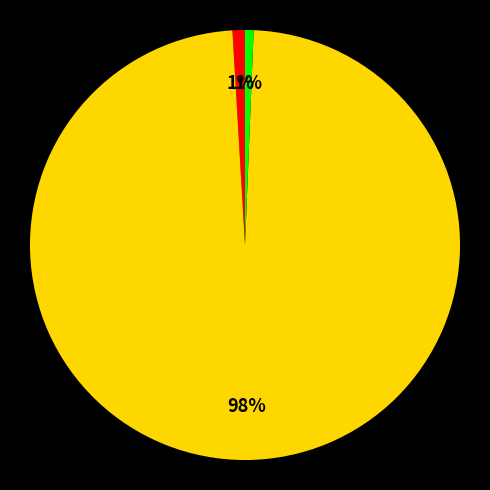

Is there a majority slice in this chart?

Yes